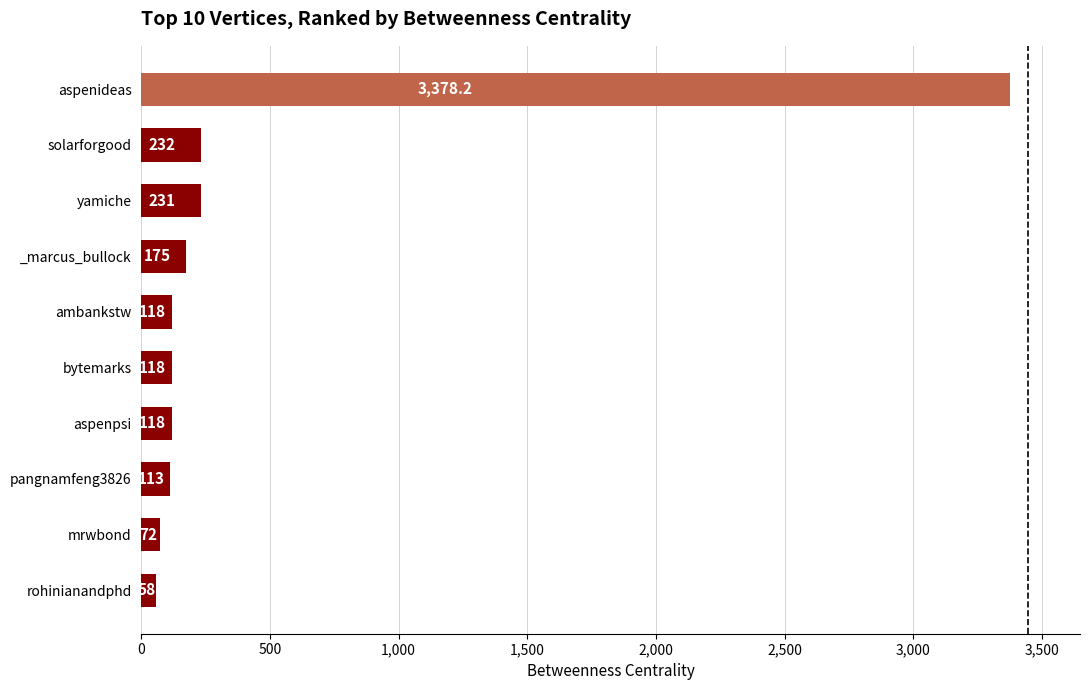

Reading bottom to top, extract all data points from this chart.

58.0	72.0	113.0	118.0	118.0	118.0	175.0	231.0	232.0	3378.2